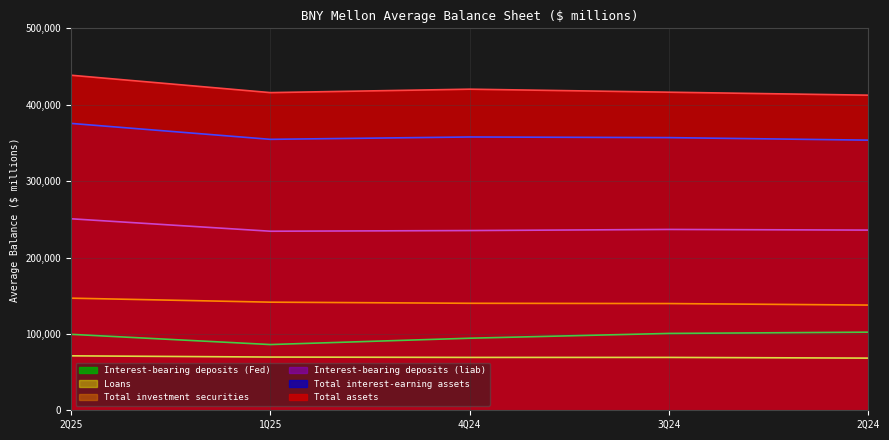

What is the sum of the Interest-bearing deposits (Fed) values at 2Q25 and 3Q24?

200037